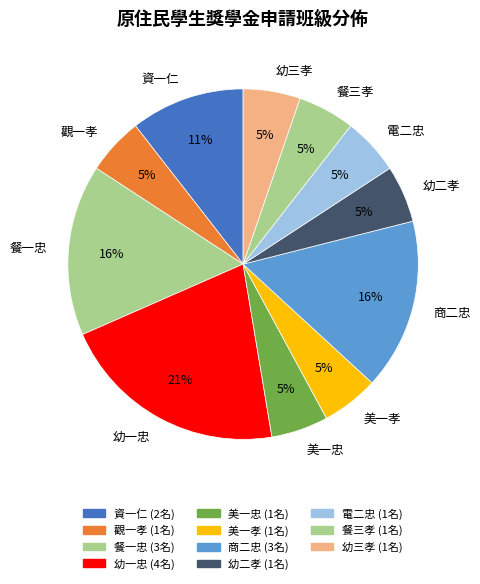

Approximately how many times larger is the value at 幼二孝 compared to 觀一孝?

1.0